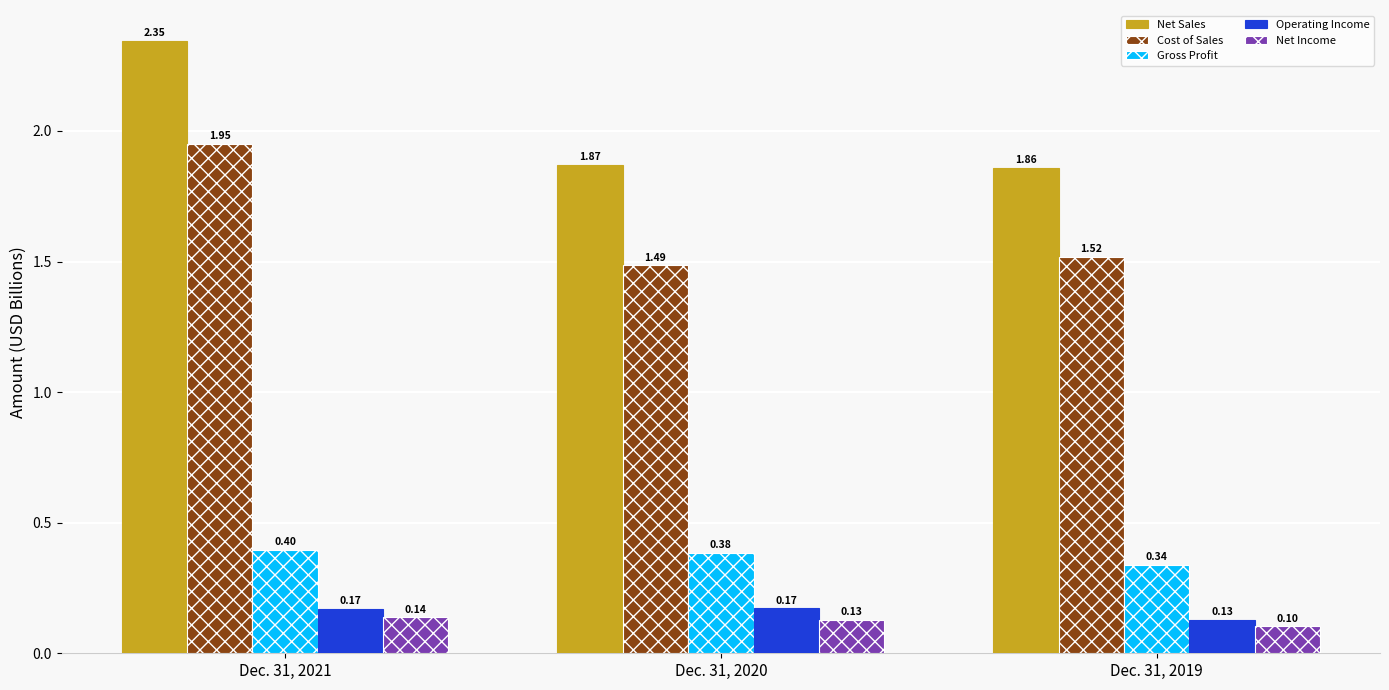

Rank the series at Dec. 31, 2021 from lowest to highest value.

Net Income, Operating Income, Gross Profit, Cost of Sales, Net Sales